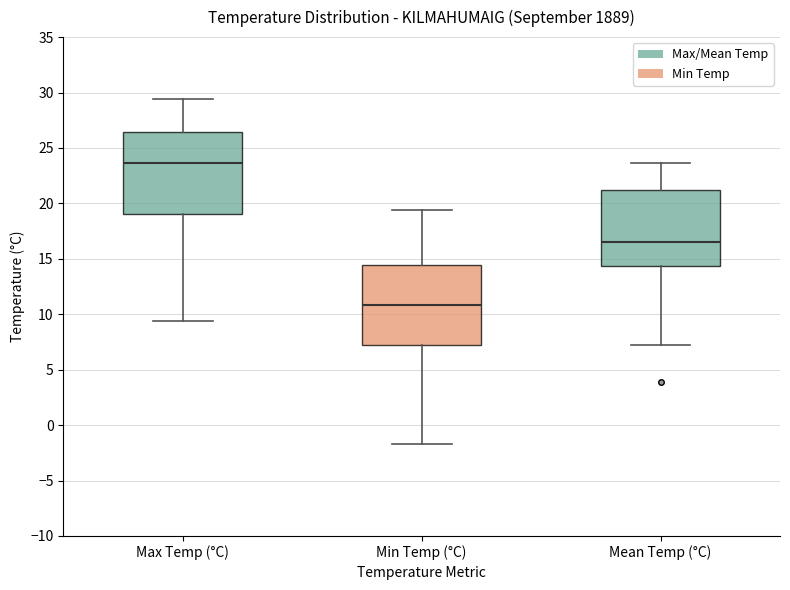

Where does the upper whisker of the box for Mean Temp (°C) end on the y-axis? The values are not printed on the chart, so give them approximately, as read against the axis.

23.5